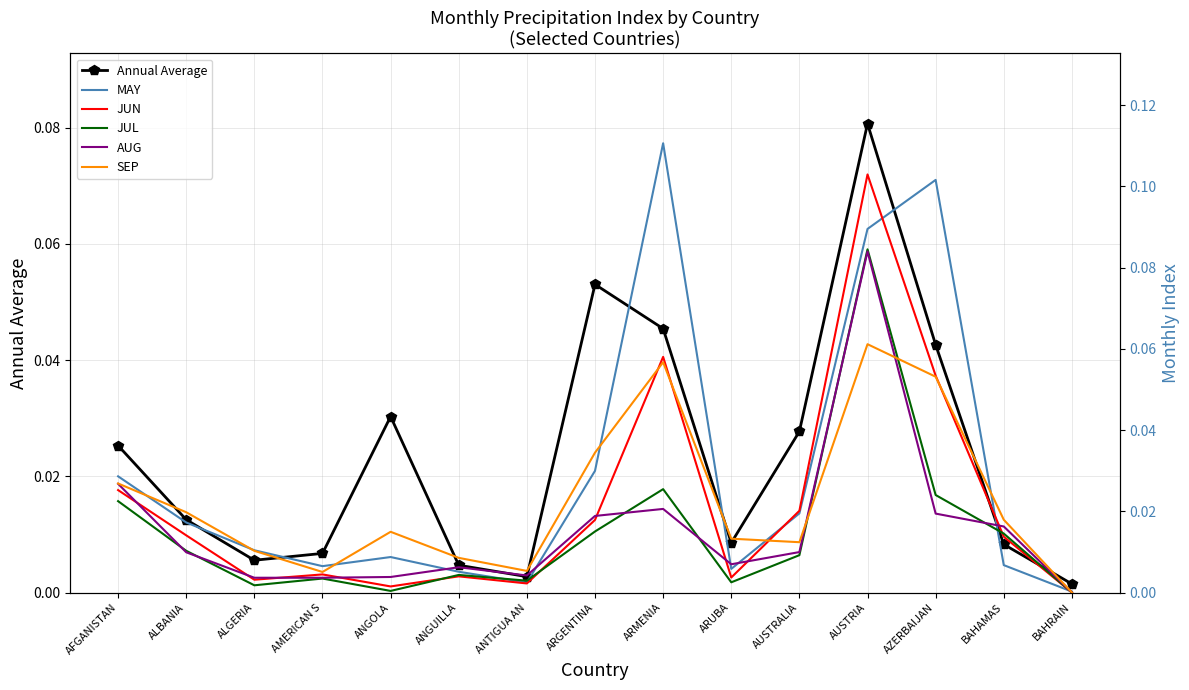

Reading left to right, extract all data points from this chart.

Annual Average: AFGANISTAN=0.0	ALBANIA=0.0	ALGERIA=0.0	AMERICAN S=0.0	ANGOLA=0.0	ANGUILLA=0.0	ANTIGUA AN=0.0	ARGENTINA=0.1	ARMENIA=0.0	ARUBA=0.0	AUSTRALIA=0.0	AUSTRIA=0.1	AZERBAIJAN=0.0	BAHAMAS=0.0	BAHRAIN=0.0
MAY: AFGANISTAN=0.0	ALBANIA=0.0	ALGERIA=0.0	AMERICAN S=0.0	ANGOLA=0.0	ANGUILLA=0.0	ANTIGUA AN=0.0	ARGENTINA=0.0	ARMENIA=0.1	ARUBA=0.0	AUSTRALIA=0.0	AUSTRIA=0.1	AZERBAIJAN=0.1	BAHAMAS=0.0	BAHRAIN=0.0
JUN: AFGANISTAN=0.0	ALBANIA=0.0	ALGERIA=0.0	AMERICAN S=0.0	ANGOLA=0.0	ANGUILLA=0.0	ANTIGUA AN=0.0	ARGENTINA=0.0	ARMENIA=0.1	ARUBA=0.0	AUSTRALIA=0.0	AUSTRIA=0.1	AZERBAIJAN=0.1	BAHAMAS=0.0	BAHRAIN=0.0
JUL: AFGANISTAN=0.0	ALBANIA=0.0	ALGERIA=0.0	AMERICAN S=0.0	ANGOLA=0.0	ANGUILLA=0.0	ANTIGUA AN=0.0	ARGENTINA=0.0	ARMENIA=0.0	ARUBA=0.0	AUSTRALIA=0.0	AUSTRIA=0.1	AZERBAIJAN=0.0	BAHAMAS=0.0	BAHRAIN=0.0
AUG: AFGANISTAN=0.0	ALBANIA=0.0	ALGERIA=0.0	AMERICAN S=0.0	ANGOLA=0.0	ANGUILLA=0.0	ANTIGUA AN=0.0	ARGENTINA=0.0	ARMENIA=0.0	ARUBA=0.0	AUSTRALIA=0.0	AUSTRIA=0.1	AZERBAIJAN=0.0	BAHAMAS=0.0	BAHRAIN=0.0
SEP: AFGANISTAN=0.0	ALBANIA=0.0	ALGERIA=0.0	AMERICAN S=0.0	ANGOLA=0.0	ANGUILLA=0.0	ANTIGUA AN=0.0	ARGENTINA=0.0	ARMENIA=0.1	ARUBA=0.0	AUSTRALIA=0.0	AUSTRIA=0.1	AZERBAIJAN=0.1	BAHAMAS=0.0	BAHRAIN=0.0